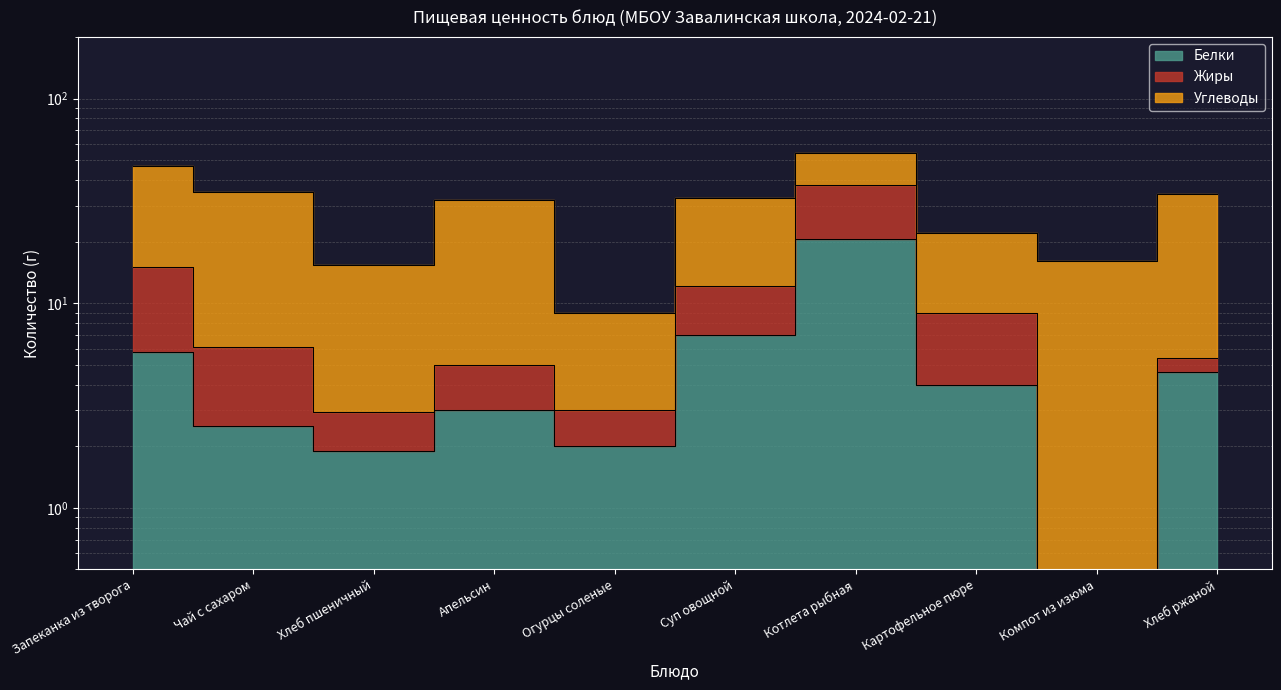

Between Котлета рыбная and Компот из изюма, which series saw the biggest shift?

Жиры